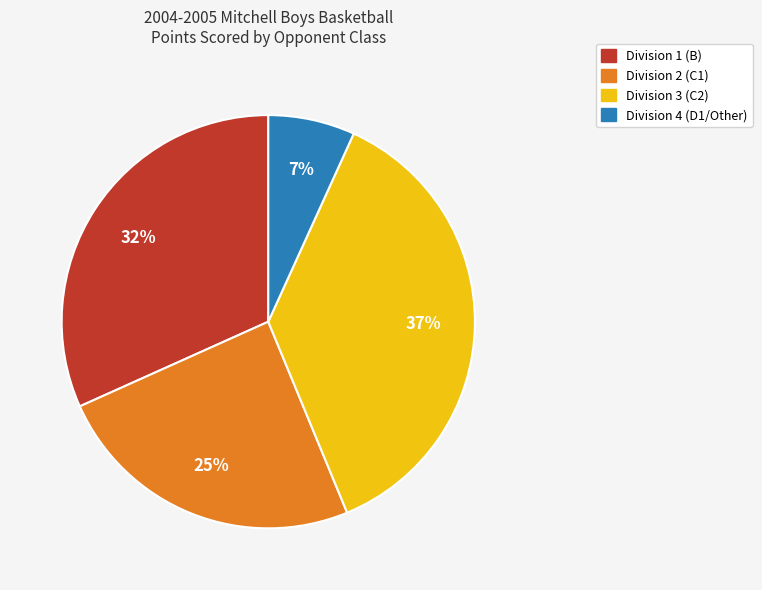

To the nearest percent, what is the difference between the largest and smallest slice percentages?

30%